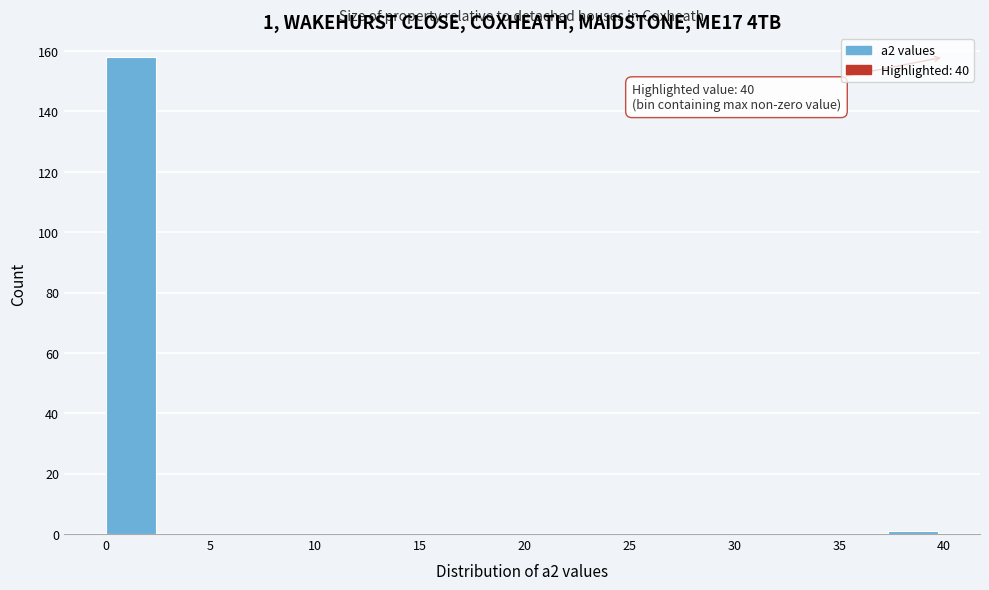

Which range on the x-axis has the tallest bar?

0.0 to 2.5